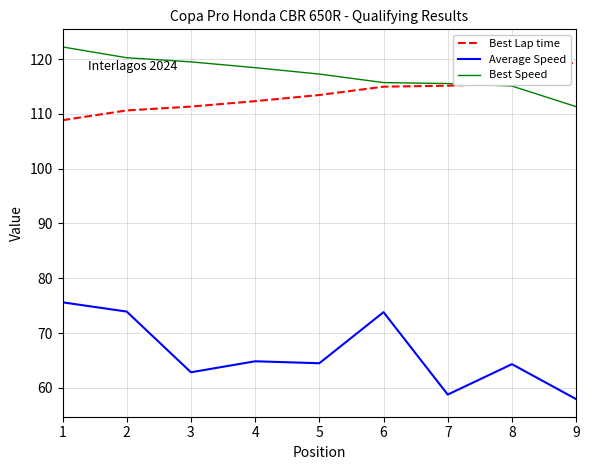

Rank the series at 9 from highest to lowest value.

Best Lap time, Best Speed, Average Speed